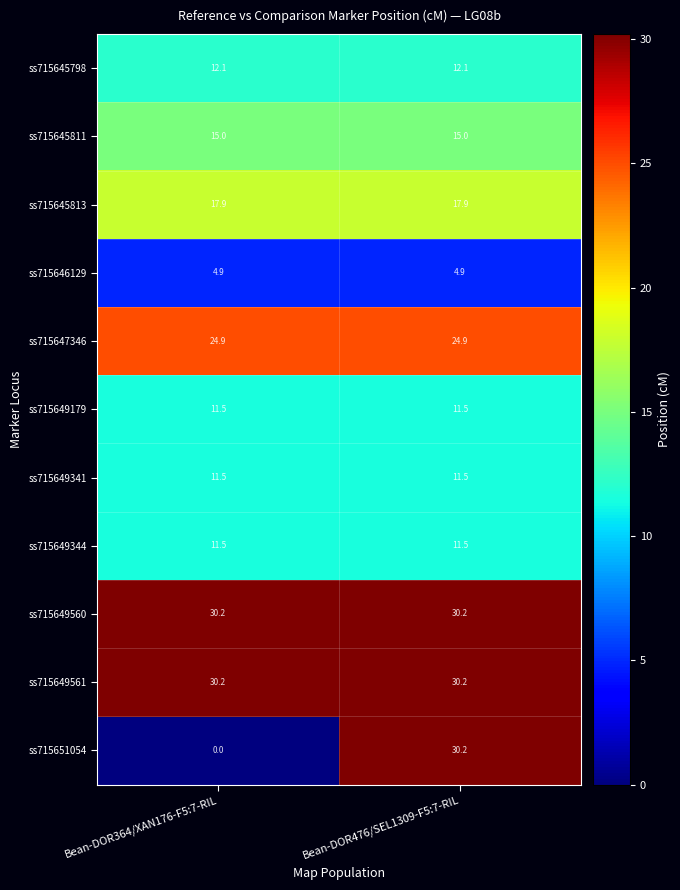

At which category is the sum across all series the highest?

Bean-DOR476/SEL1309-F5:7-RIL